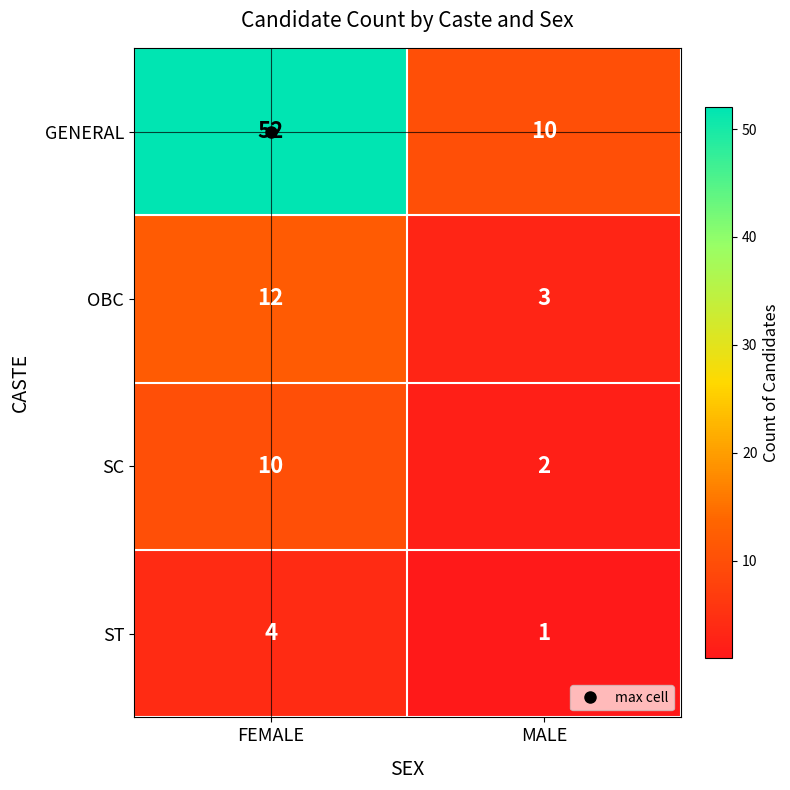

What is the maximum value for SC?

10